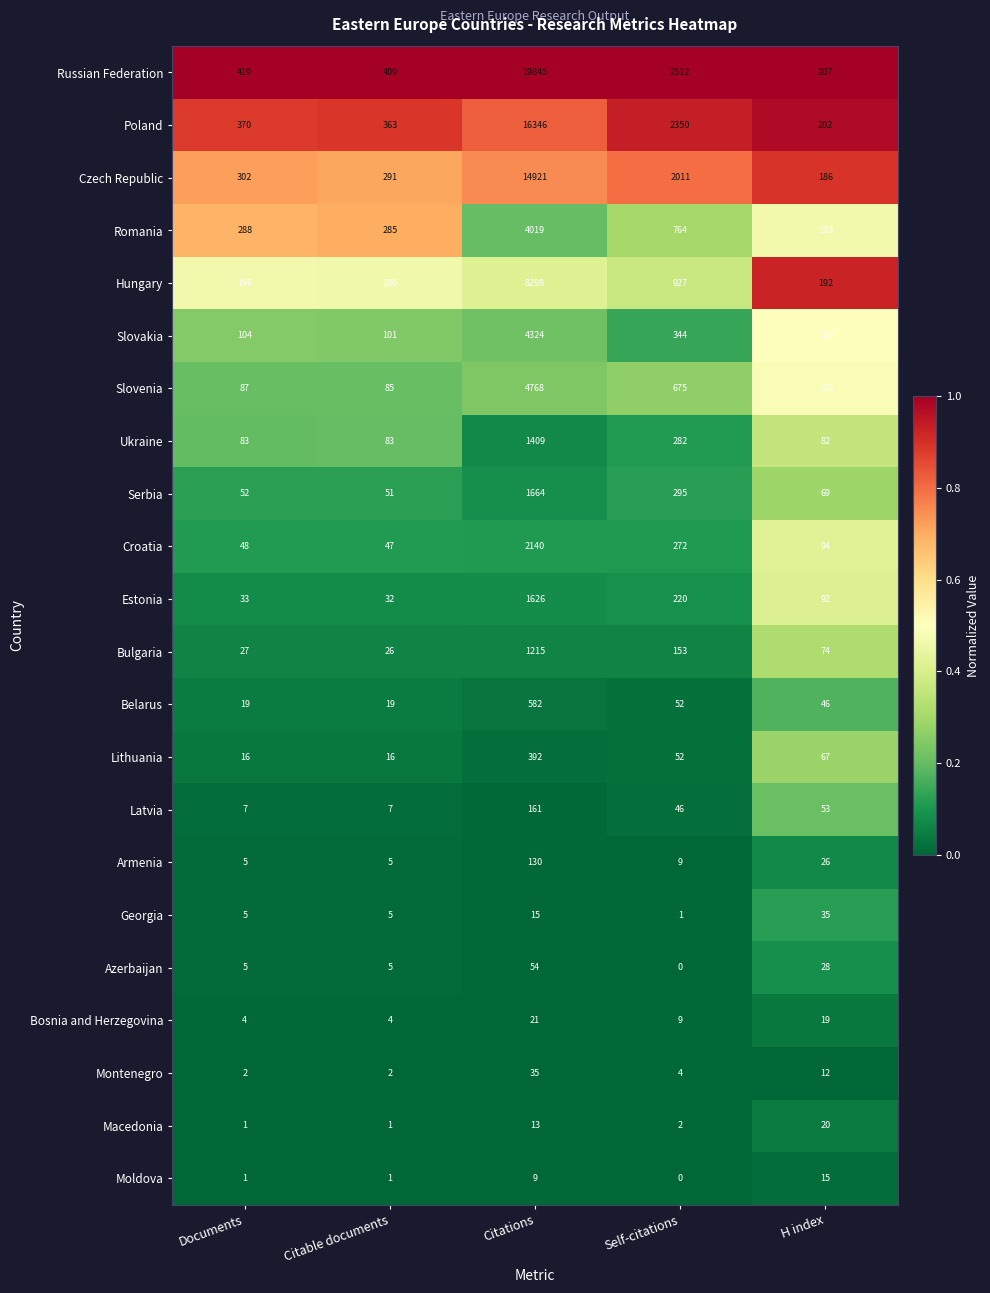

Is it true that Croatia equals 272 at Self-citations?

True